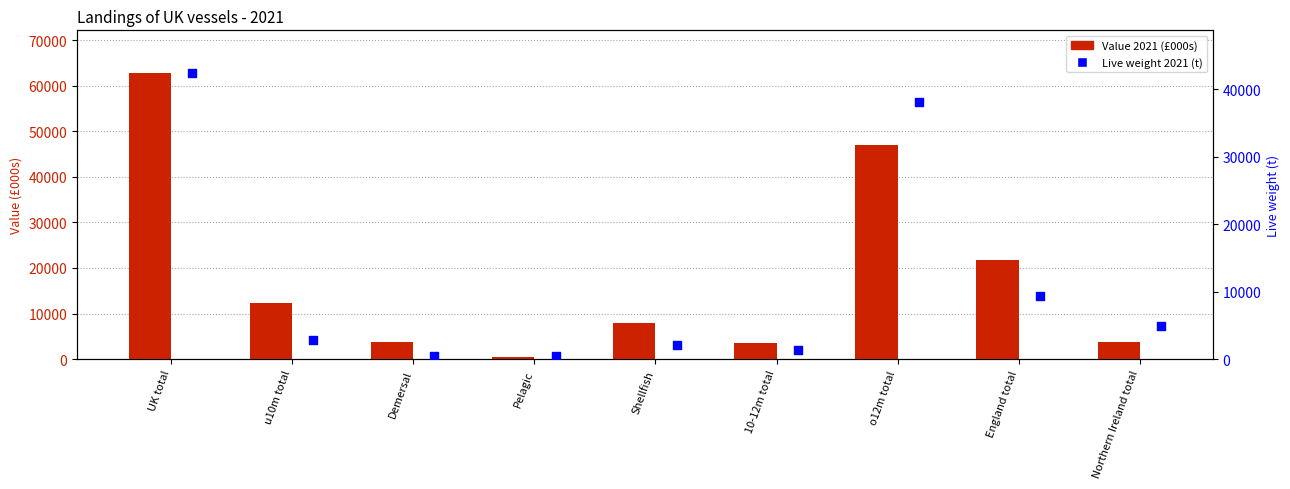

Which series has the largest Y range (max minus min)?

Value 2021 (£000s)